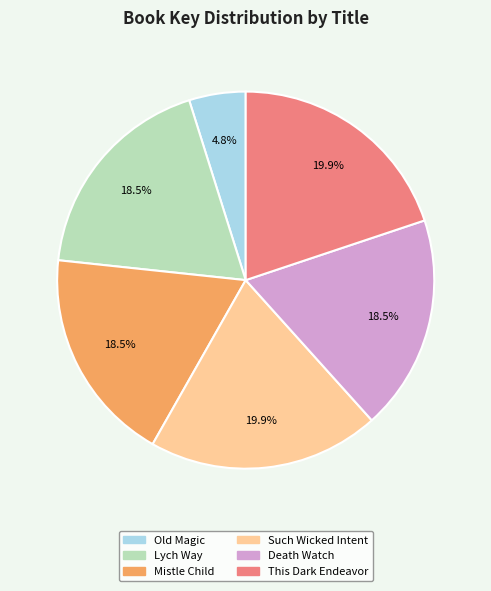

Which slice is the smallest?

Old Magic